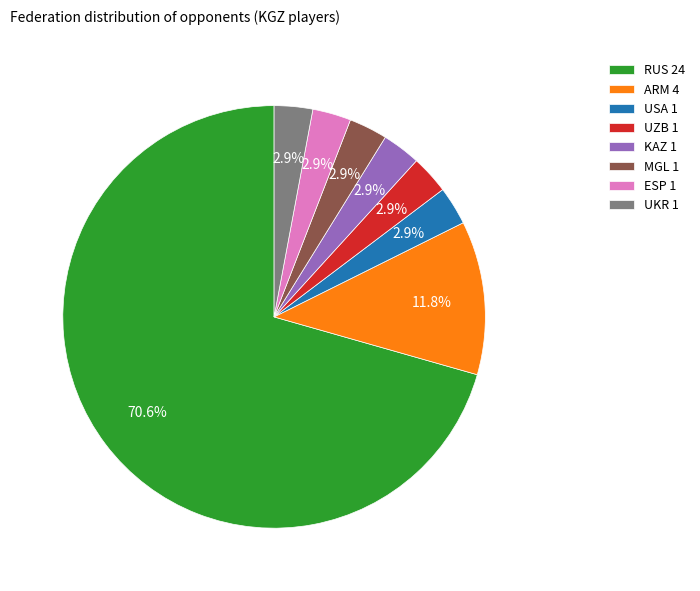

What is the ratio of the value at ESP 1 to the value at UZB 1?

1.0